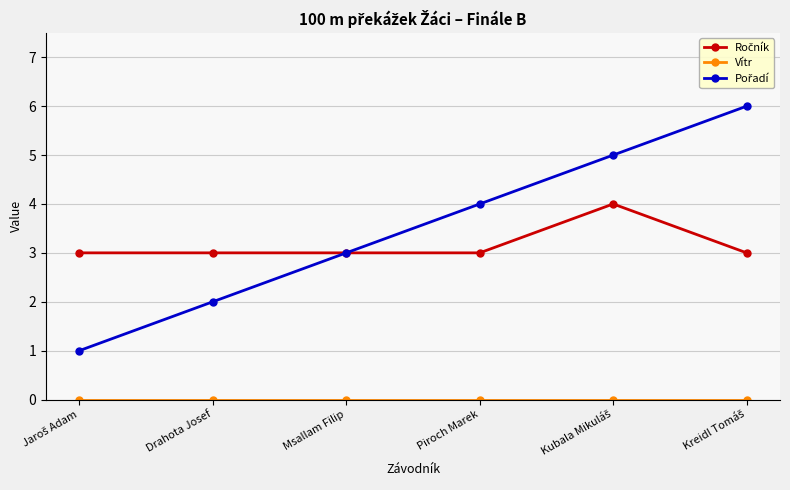

What is the spread (max minus min) of values at Piroch Marek?

4